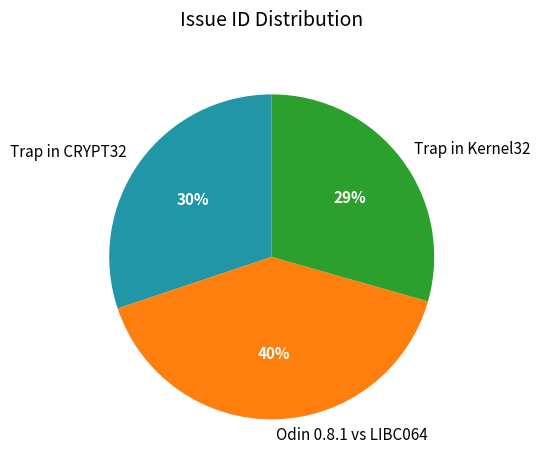

Combined, do Odin 0.8.1 vs LIBC064 and Trap in CRYPT32 account for over 50%?

Yes